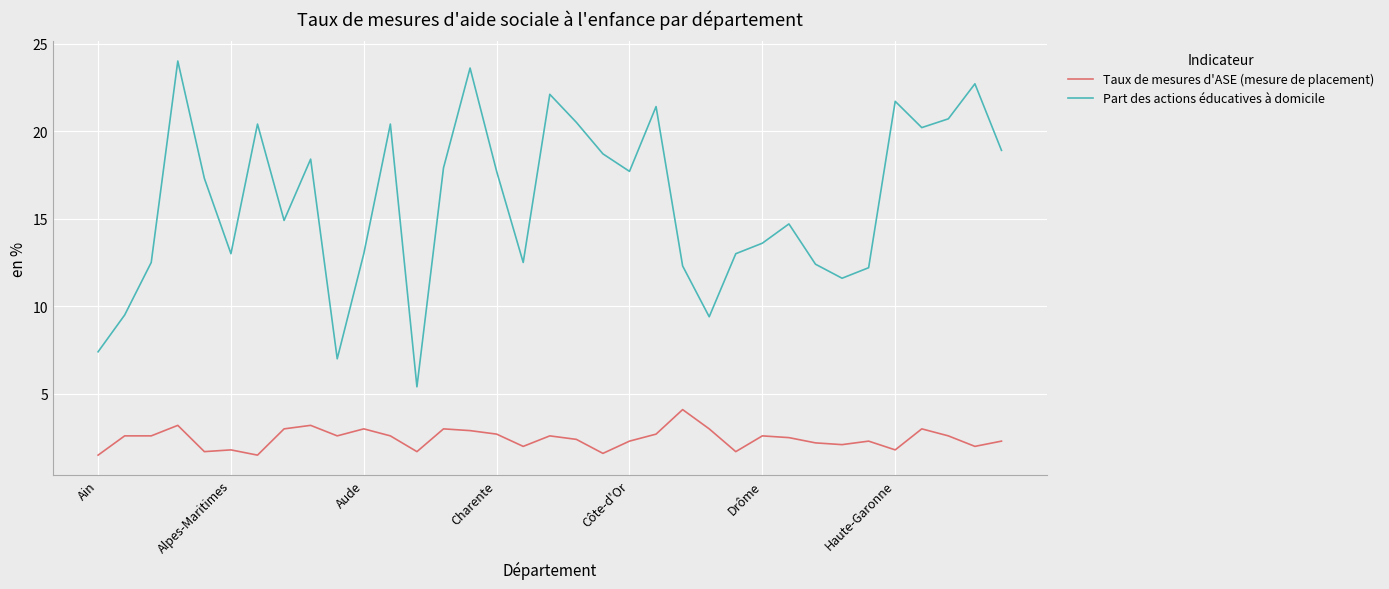

How many distinct data groups are displayed?

2